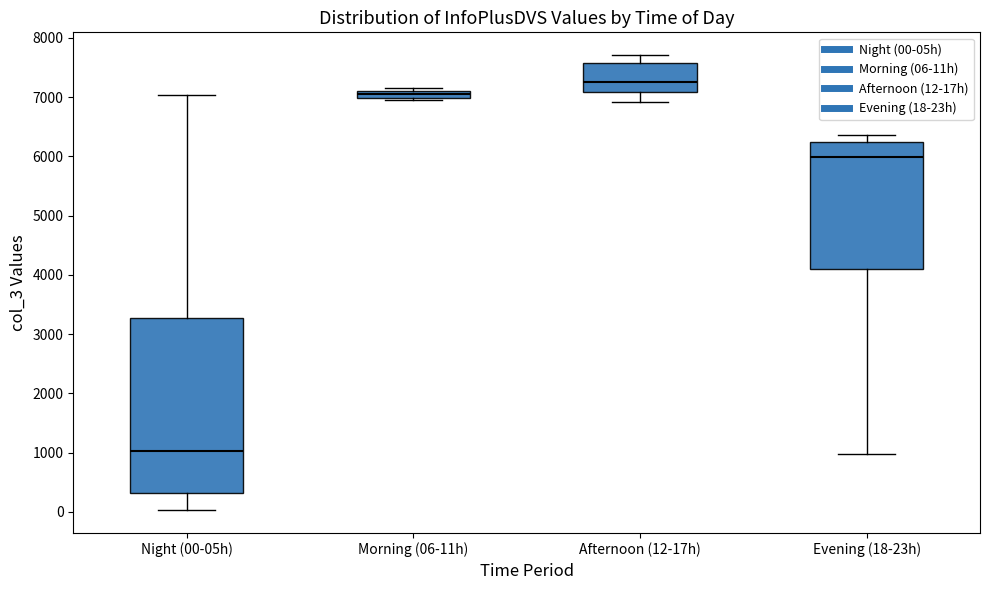

Which box has the lowest median line?

Night (00-05h)